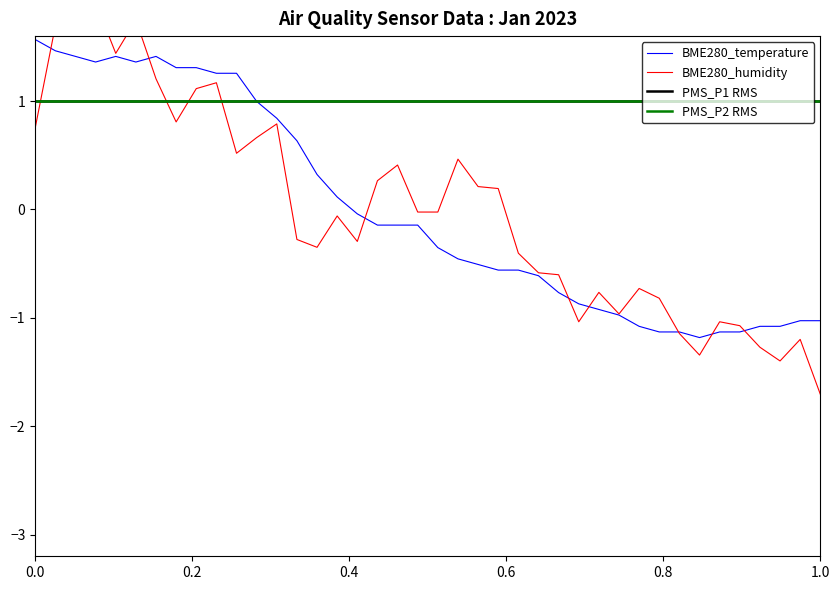

What is the maximum value for BME280_temperature?

1.6